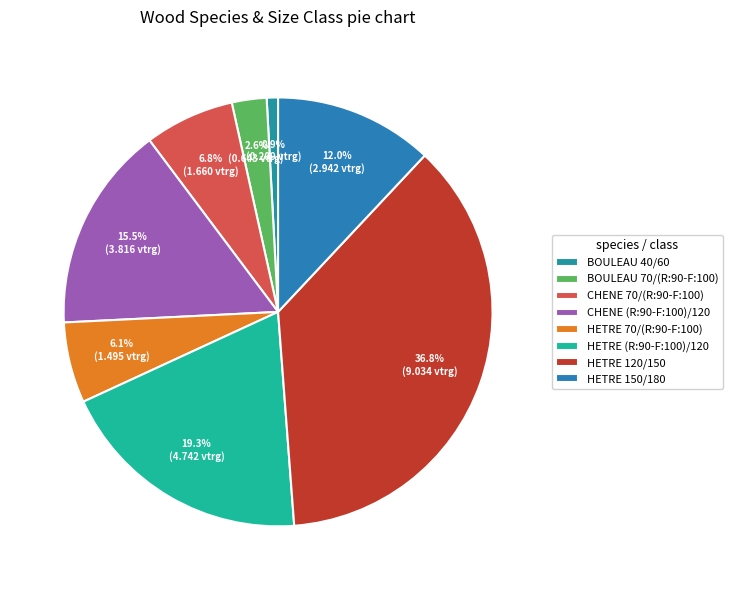

The CHENE 70/(R:90-F:100) slice represents 7% of the pie. True or false?

True